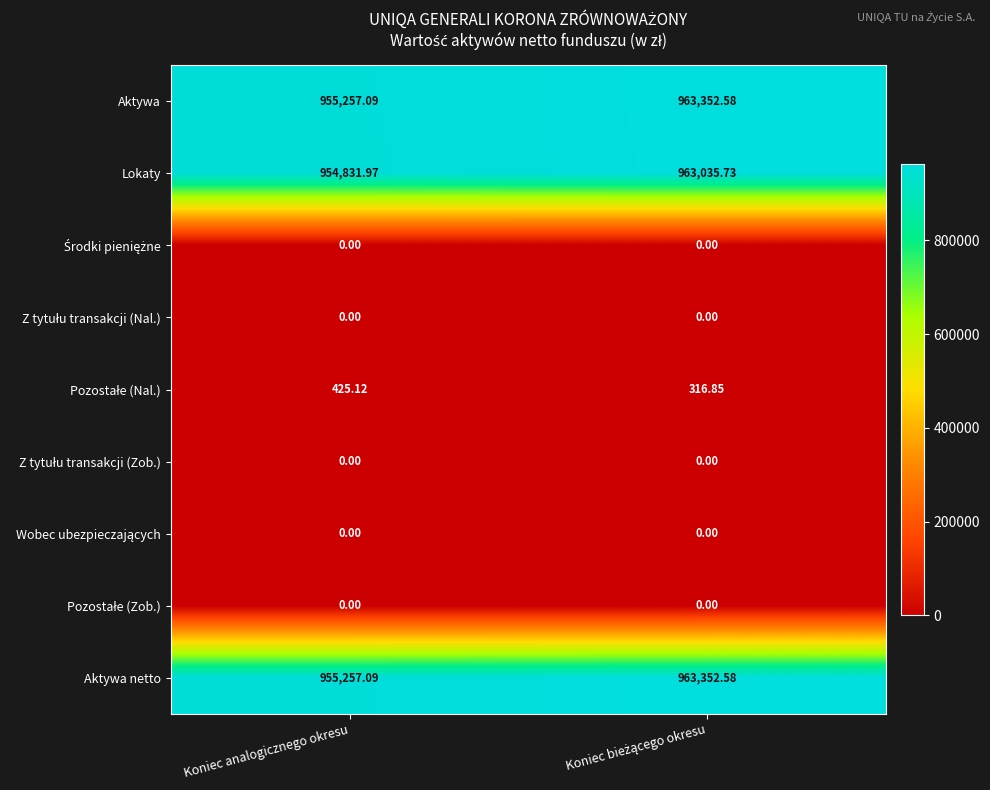

Which series has the widest spread of values?

Lokaty